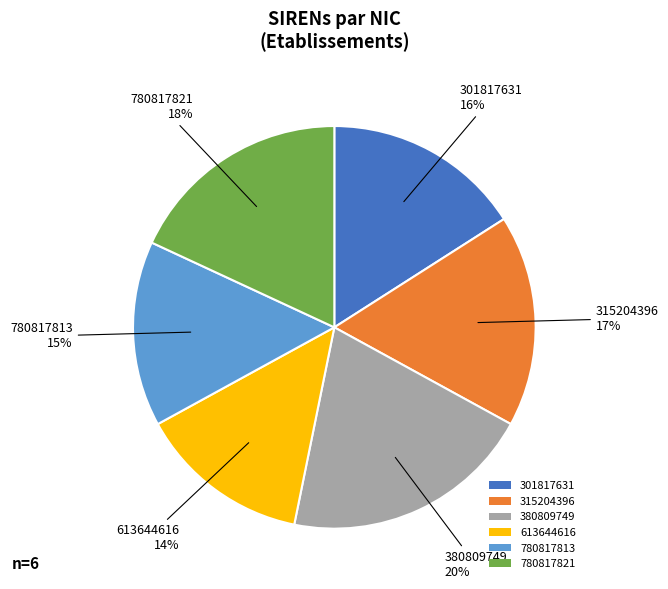

Which slice is the largest?

380809749